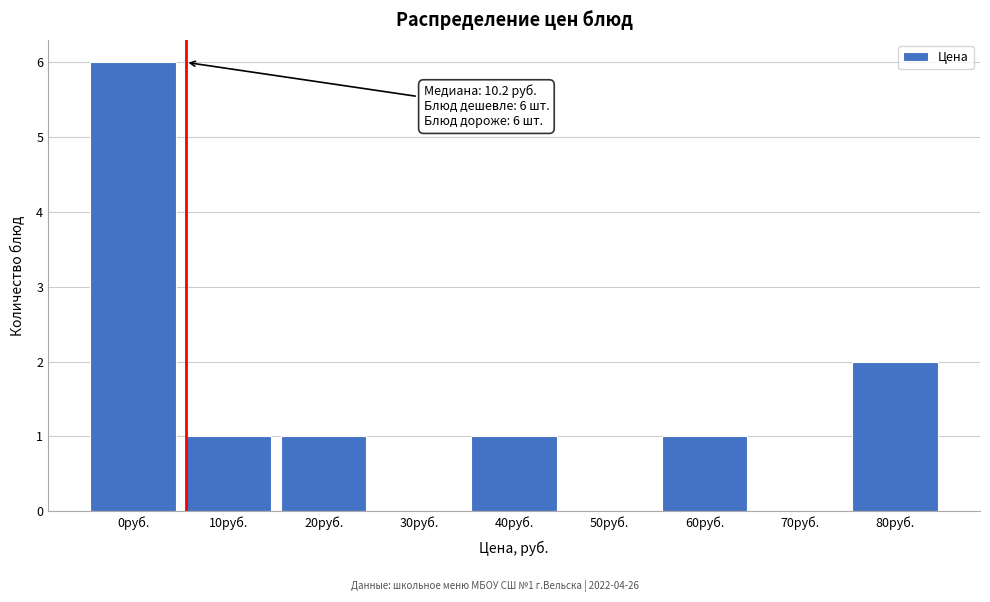

Reading right to left, list all the values displayed in this chart.

80руб.=2	70руб.=0	60руб.=1	50руб.=0	40руб.=1	30руб.=0	20руб.=1	10руб.=1	0руб.=6